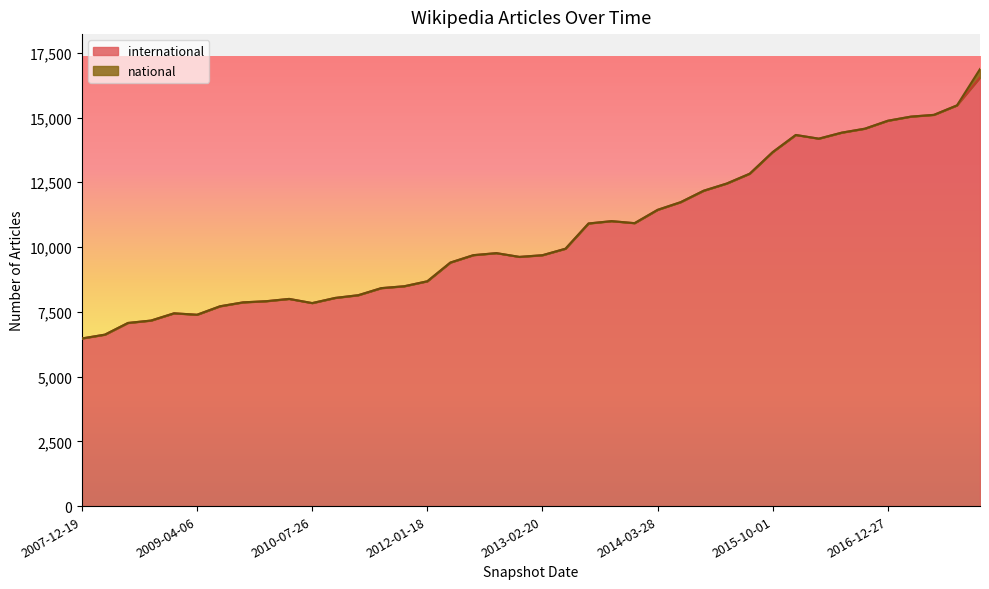

Does the chart have visible grid lines?

No